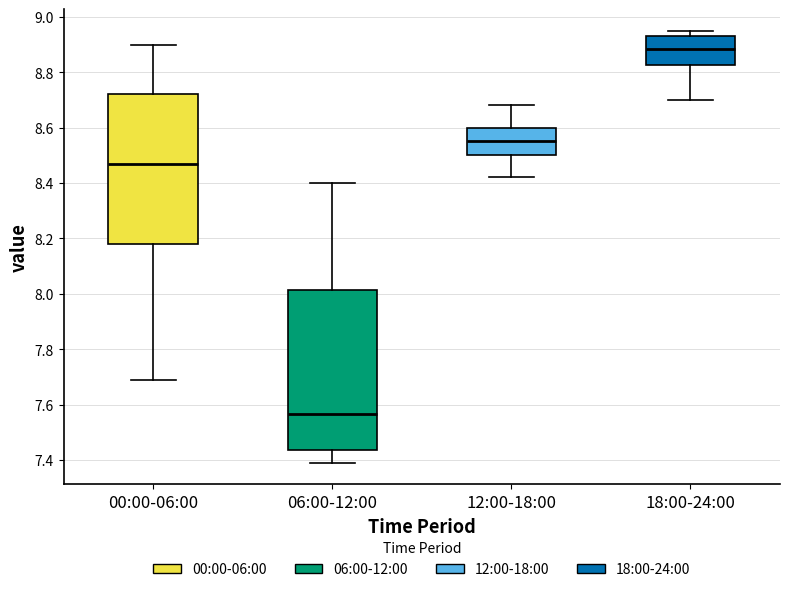

Comparing the boxes themselves (not the whiskers), which one is the tallest?

06:00-12:00